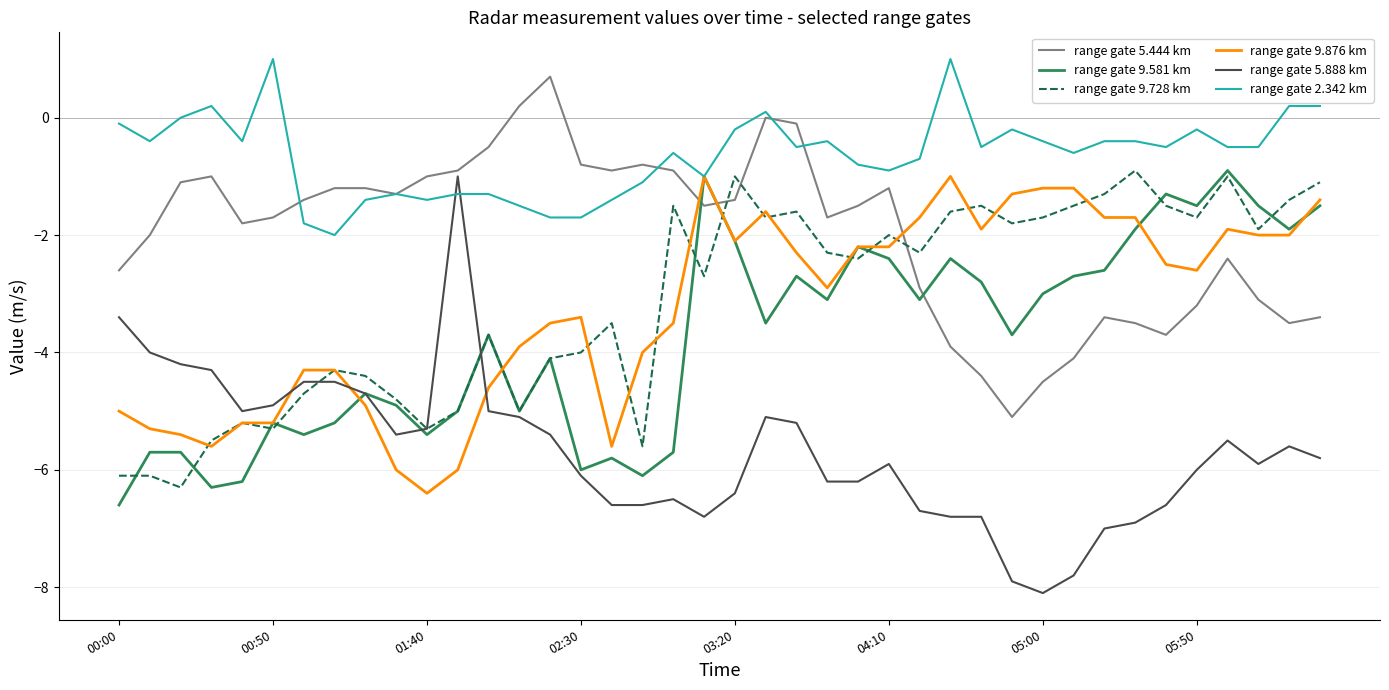

What is the maximum value for range gate 2.342 km?

1.0